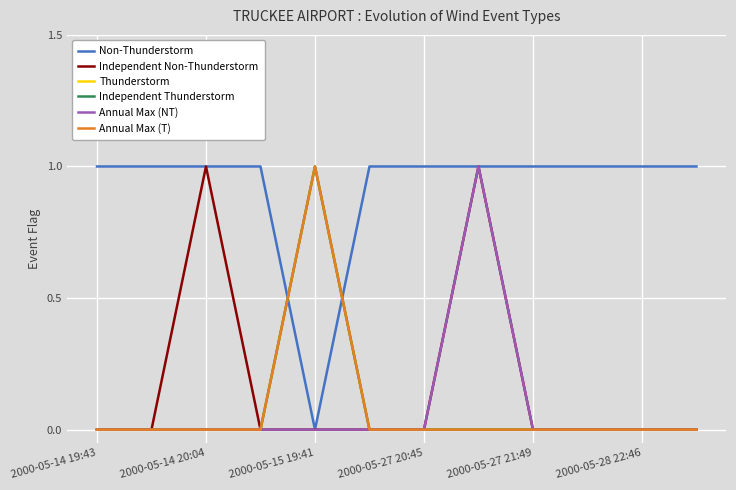

Where is Independent Non-Thunderstorm nearest to the value 0?

2000-05-14 19:43